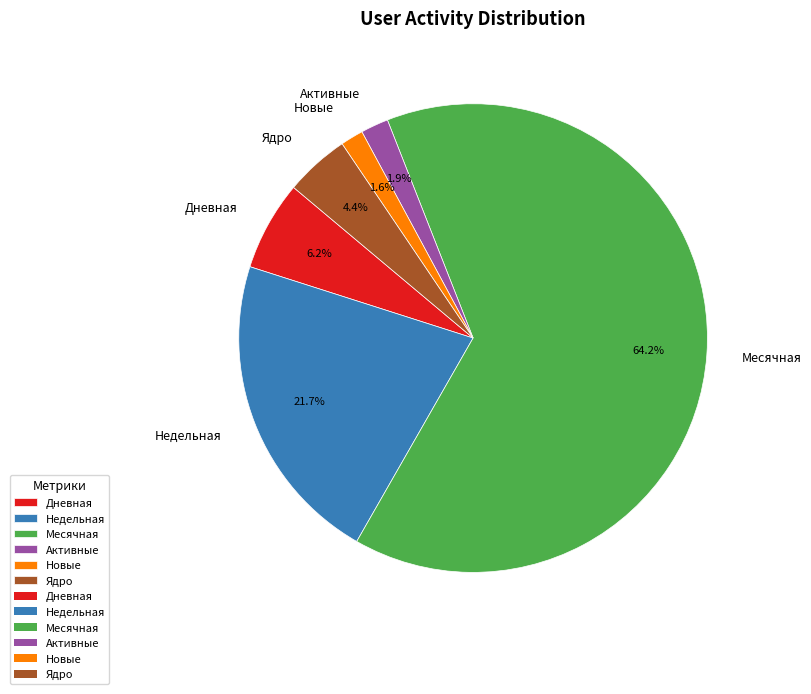

Count the number of slices in the pie.

6